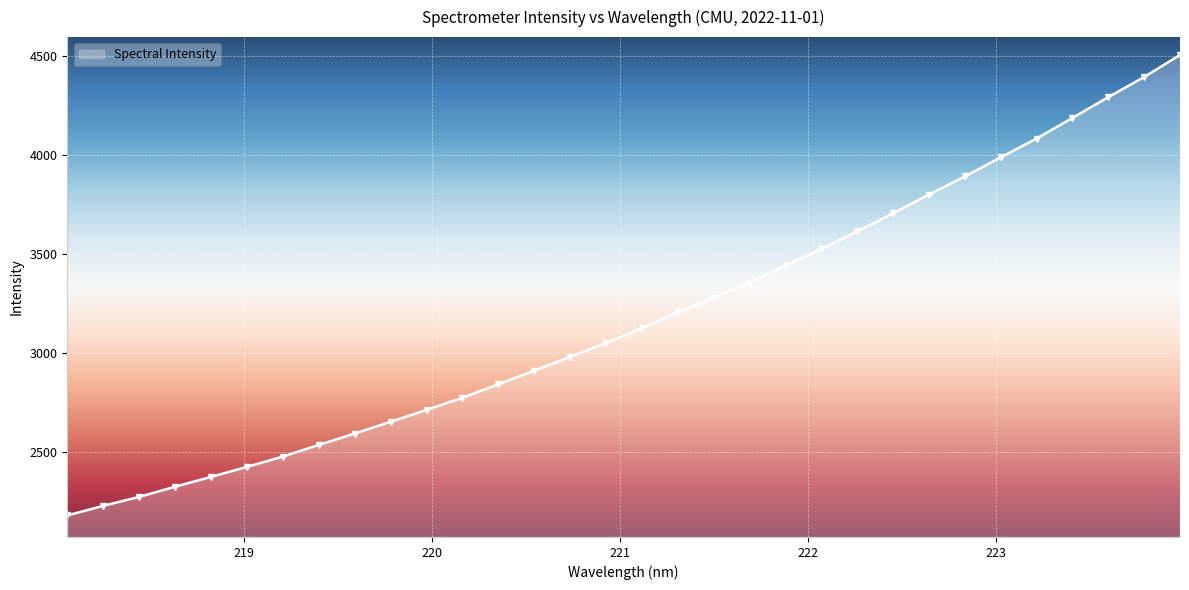

What is the minimum value shown in the chart?

2177.7